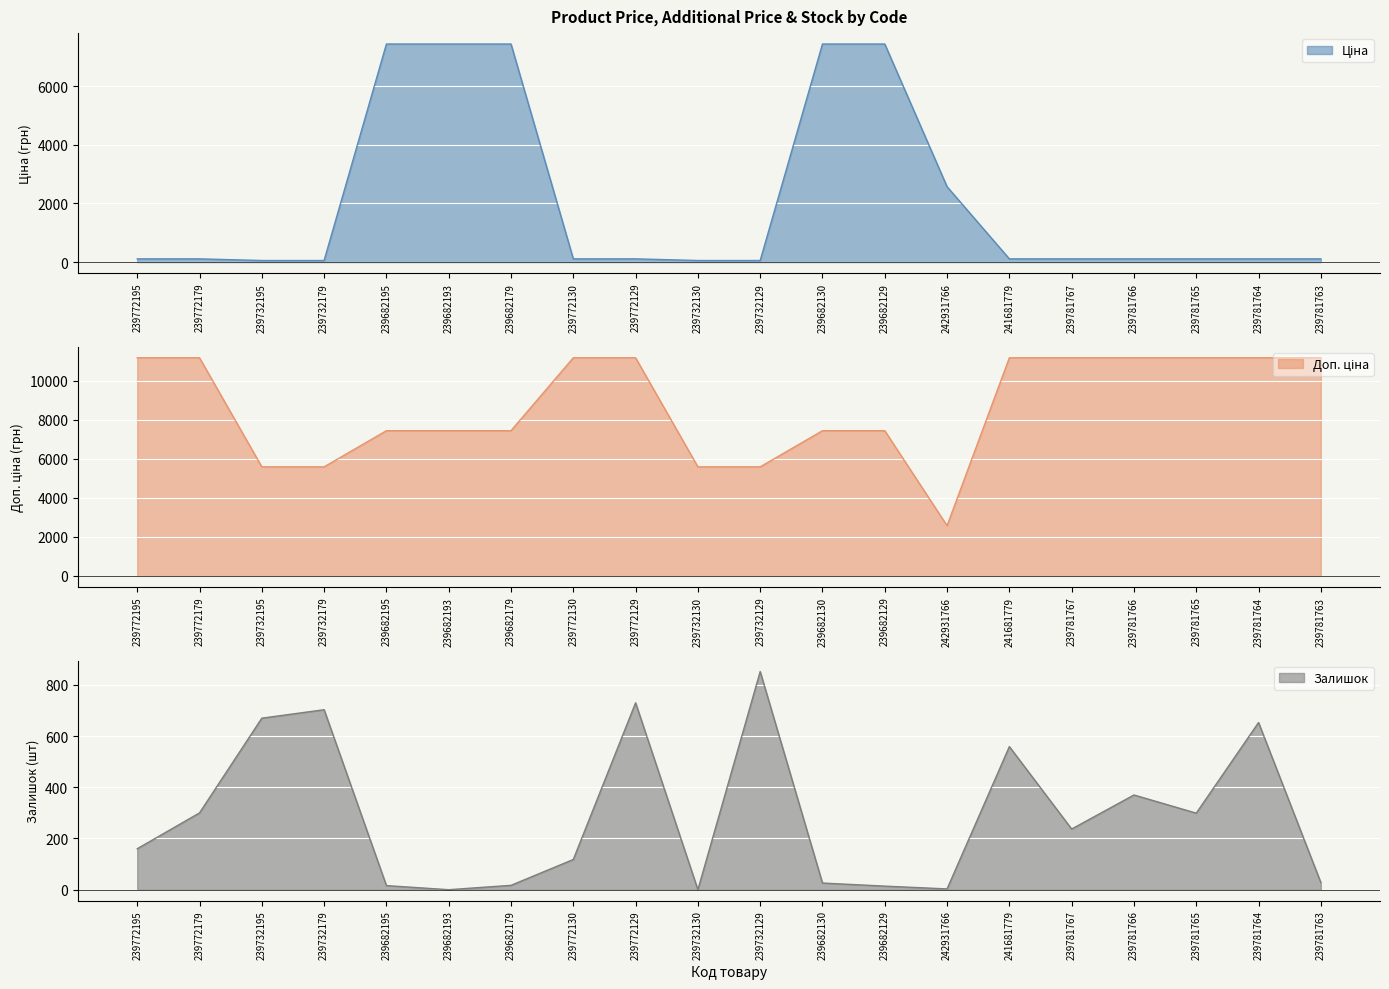

True or false: Залишок and Доп. ціна intersect in this chart.

False